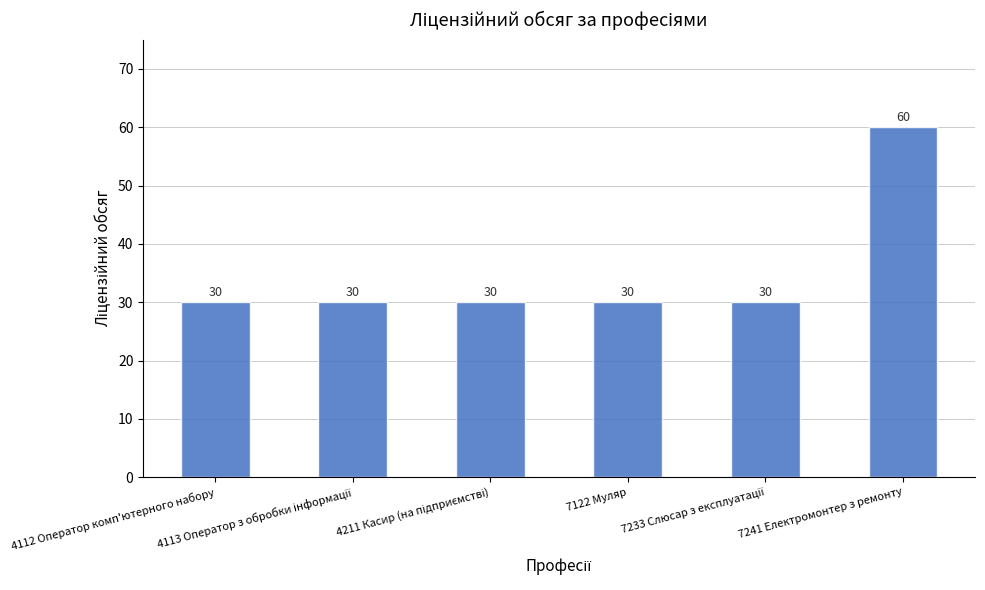

What is the maximum value shown in the chart?

60